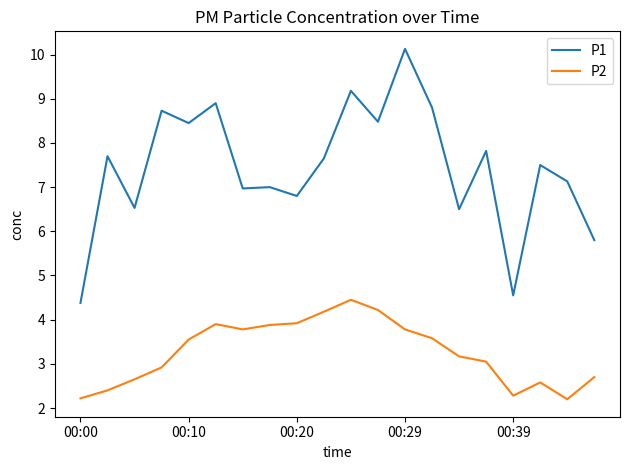

Which series has the largest total across all categories?

P1